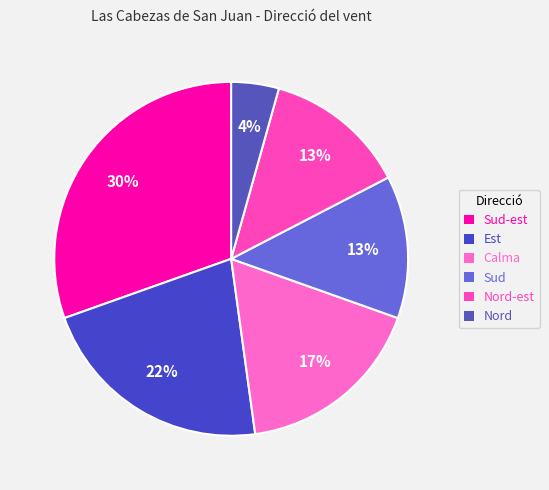

What is the largest slice in the pie chart?

Sud-est